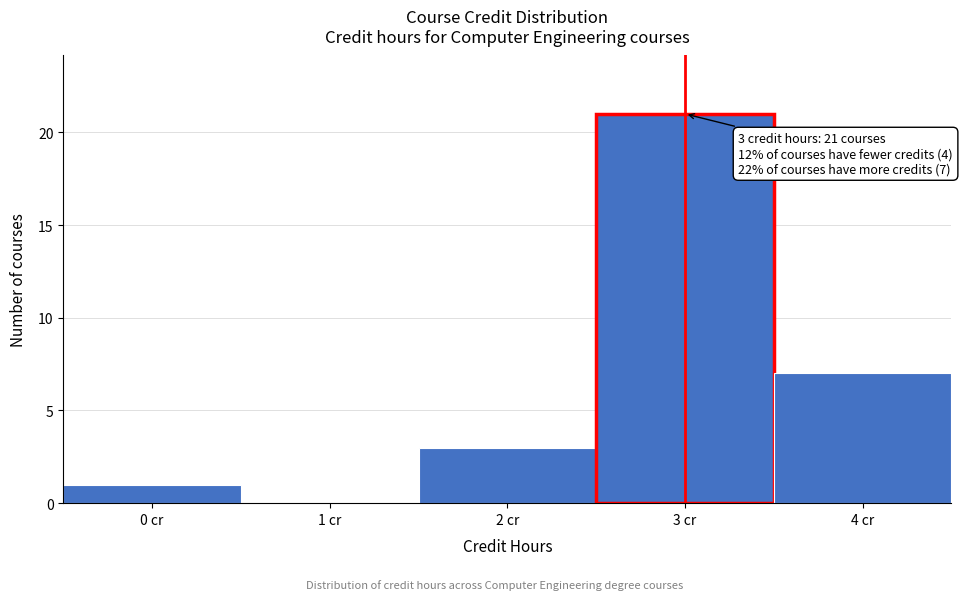

Reading left to right, list all the values displayed in this chart.

0 cr=1	1 cr=0	2 cr=3	3 cr=21	4 cr=7